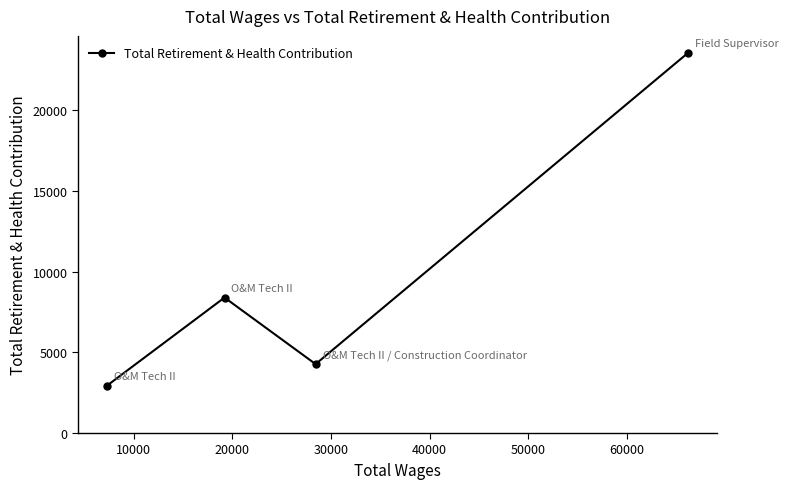

What is the sum of all values?

39170